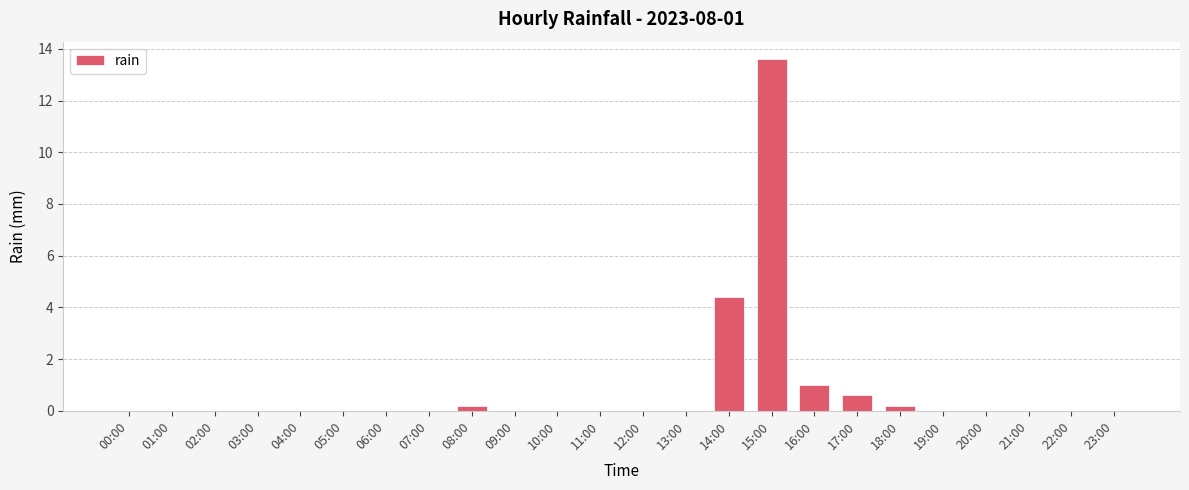

Reading right to left, list all the values displayed in this chart.

0.0	0.0	0.0	0.0	0.0	0.2	0.6	1.0	13.6	4.4	0.0	0.0	0.0	0.0	0.0	0.2	0.0	0.0	0.0	0.0	0.0	0.0	0.0	0.0